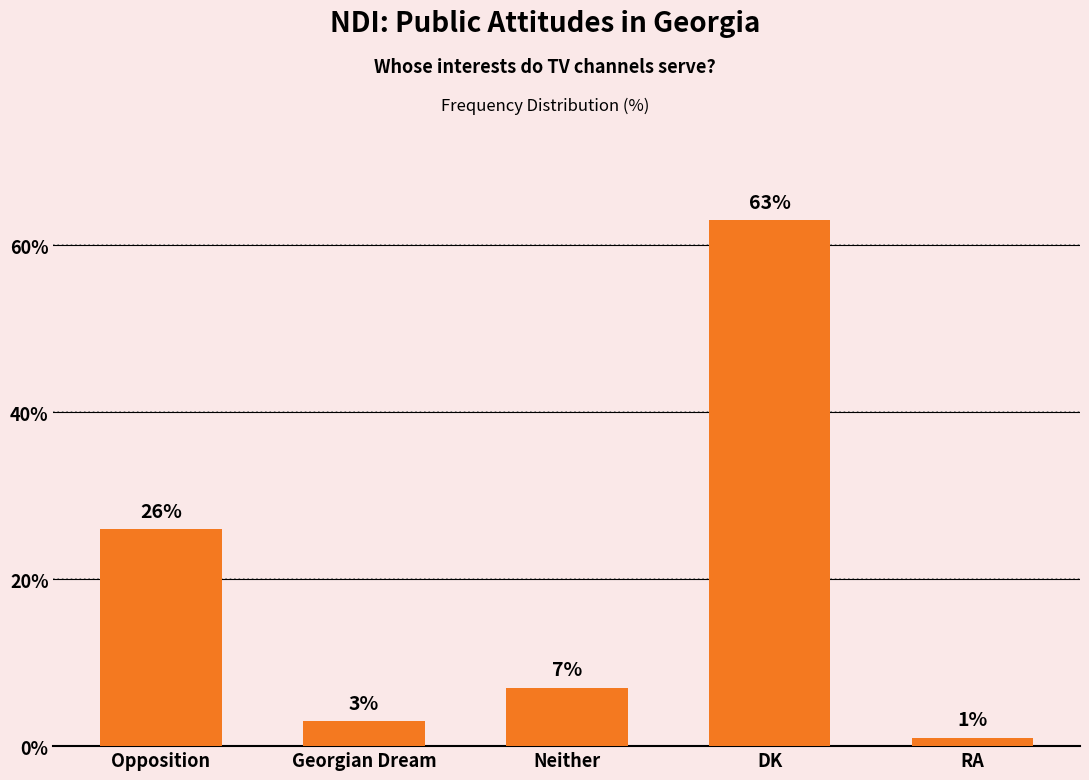

What is the value of the 5th bar from the left?

1